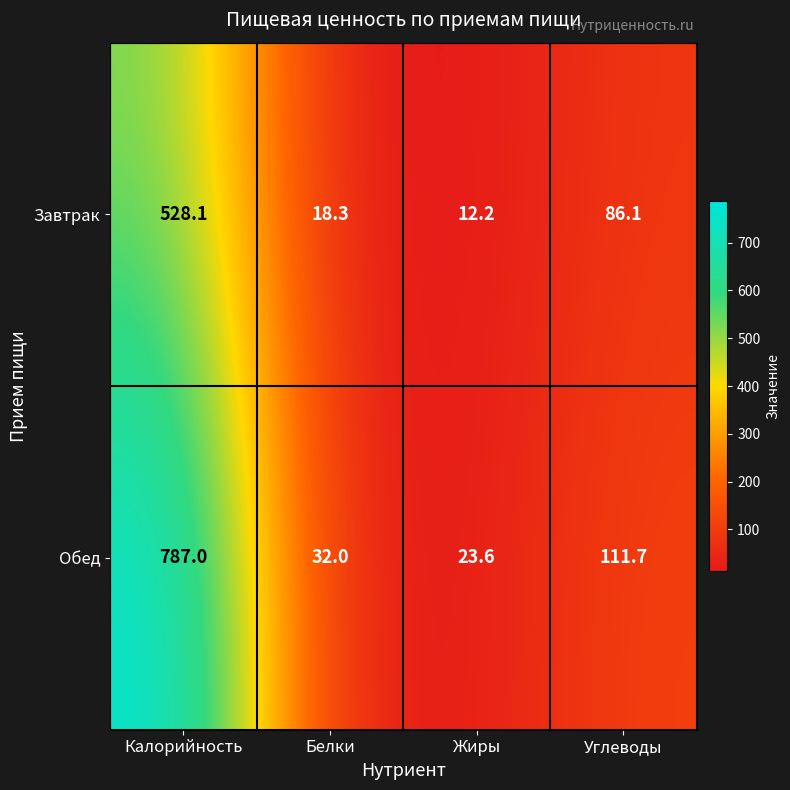

Which series has the largest total across all categories?

Обед